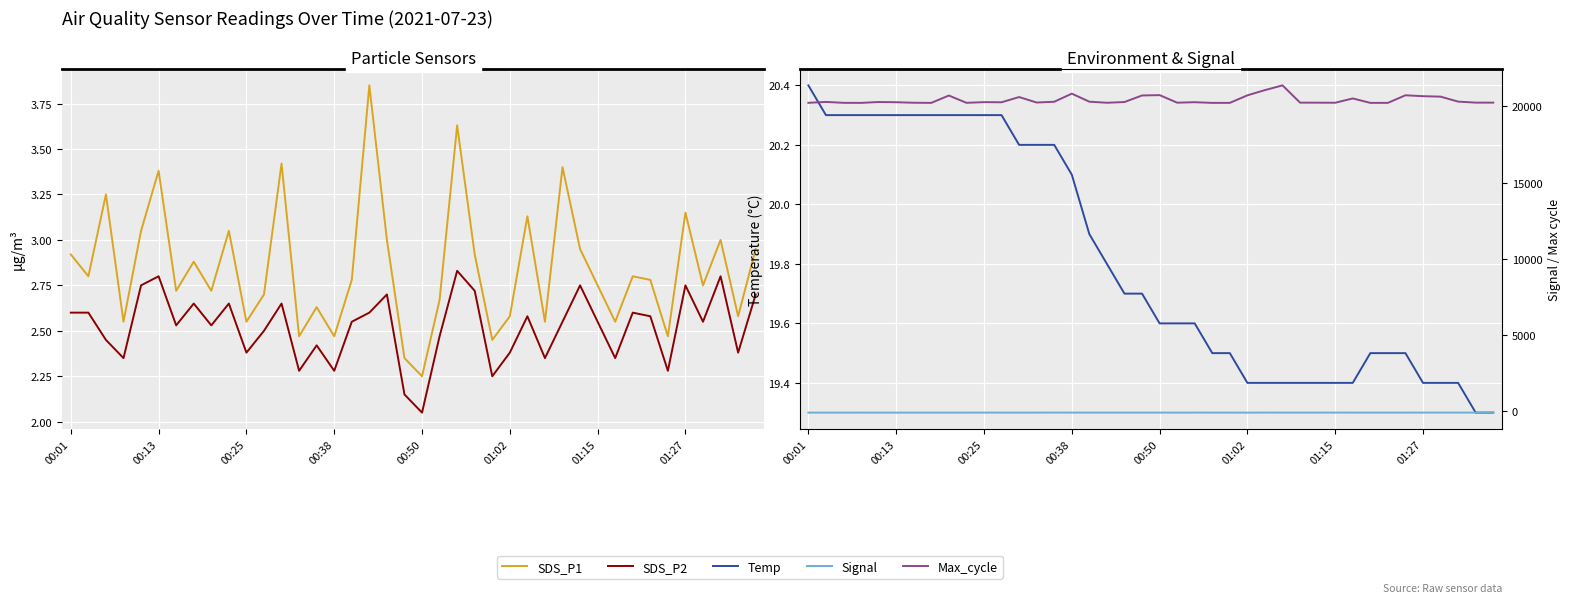

What is the difference between the maximum and minimum values in the Max_cycle series?

1148.0